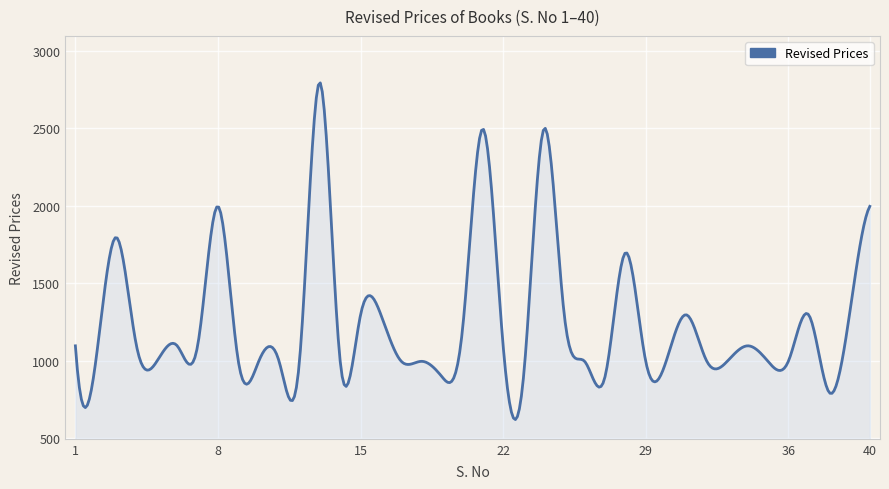

What is the difference between the maximum and minimum values?

2172.6